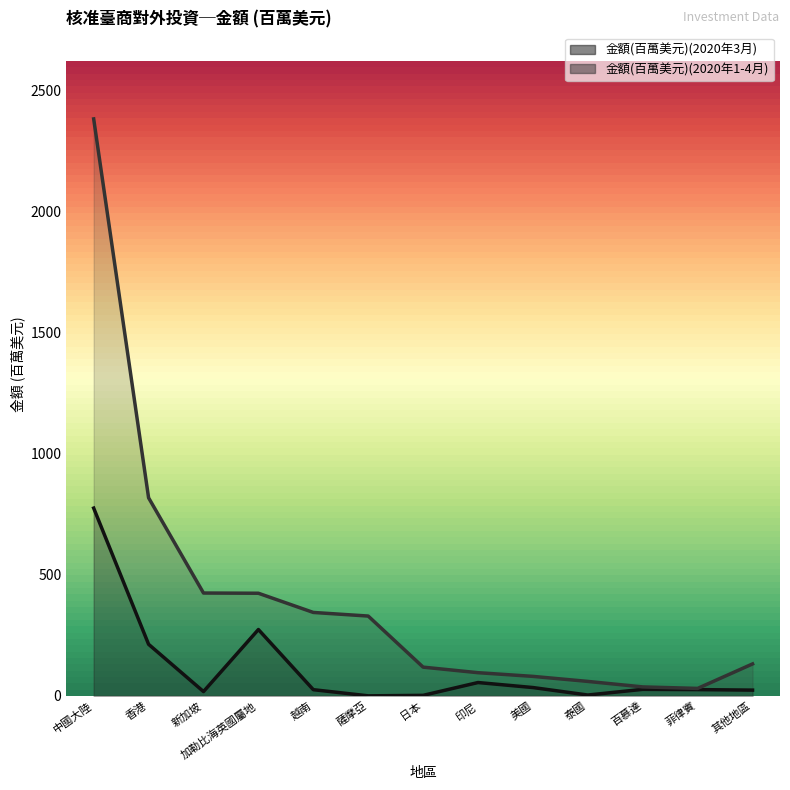

List the series in order of their peak value, lowest first.

金額(百萬美元)(2020年3月), 金額(百萬美元)(2020年1-4月)